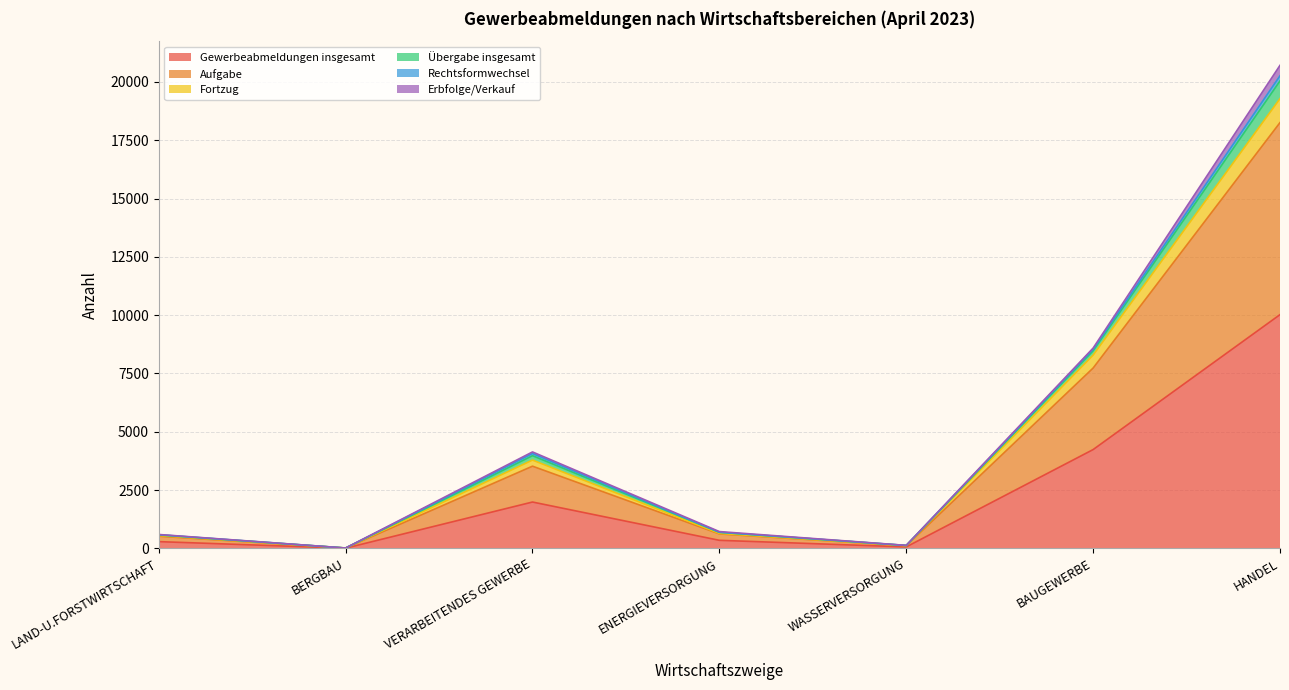

At which label is Gewerbeabmeldungen insgesamt closest to 5014?

BAUGEWERBE